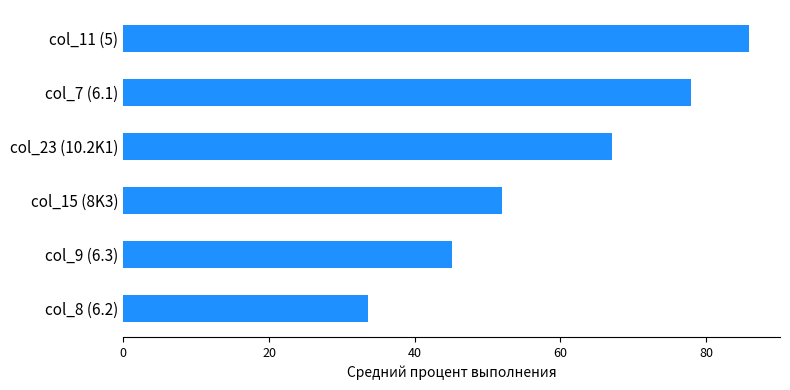

Is it true that the value at col_15 (8K3) is 52.0?

True